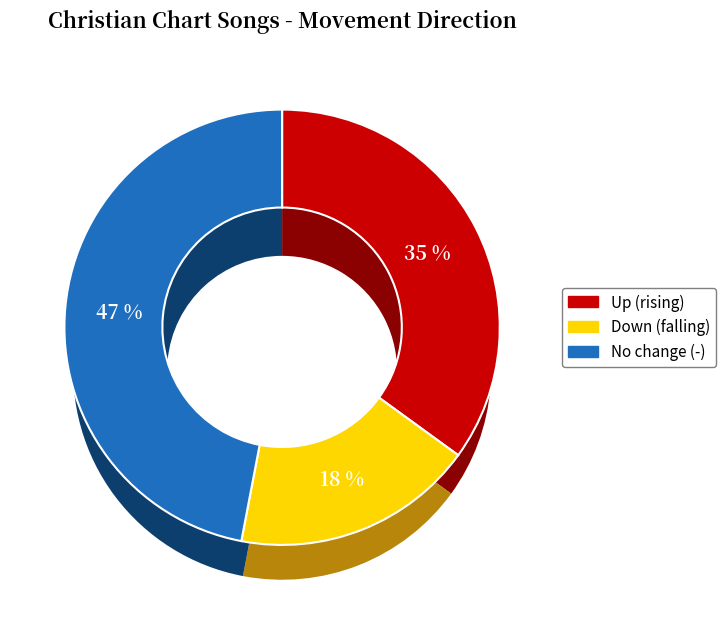

To the nearest percent, what is the difference between the largest and smallest slice percentages?

29%